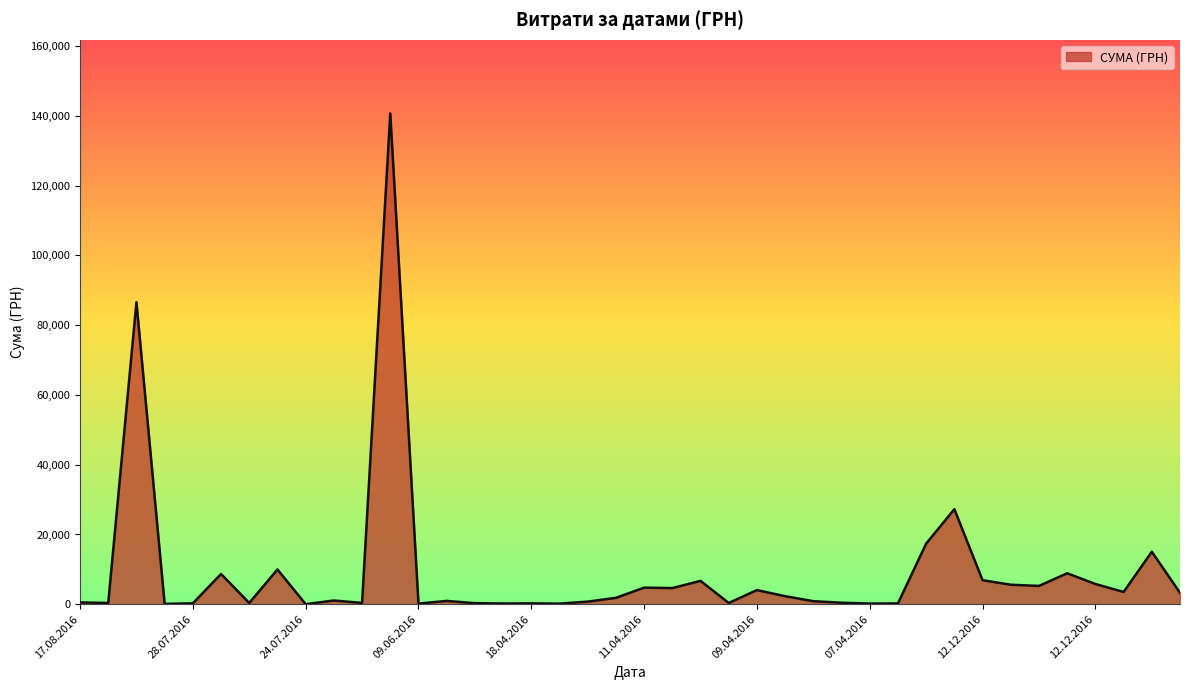

What is the maximum value shown in the chart?

140706.2